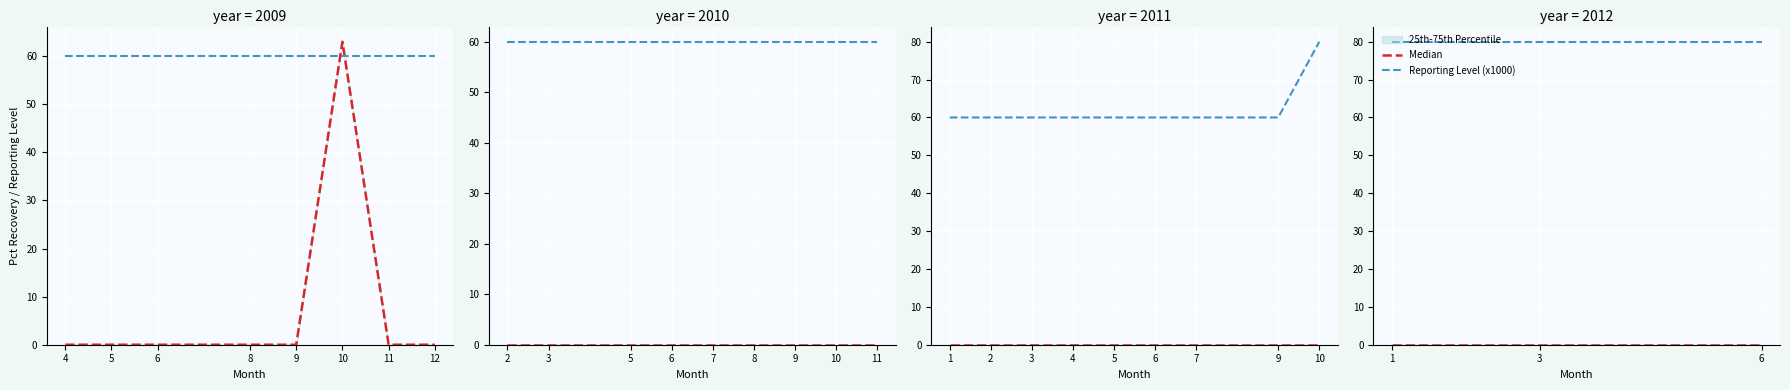

At how many categories does at least one series exceed 23?

3